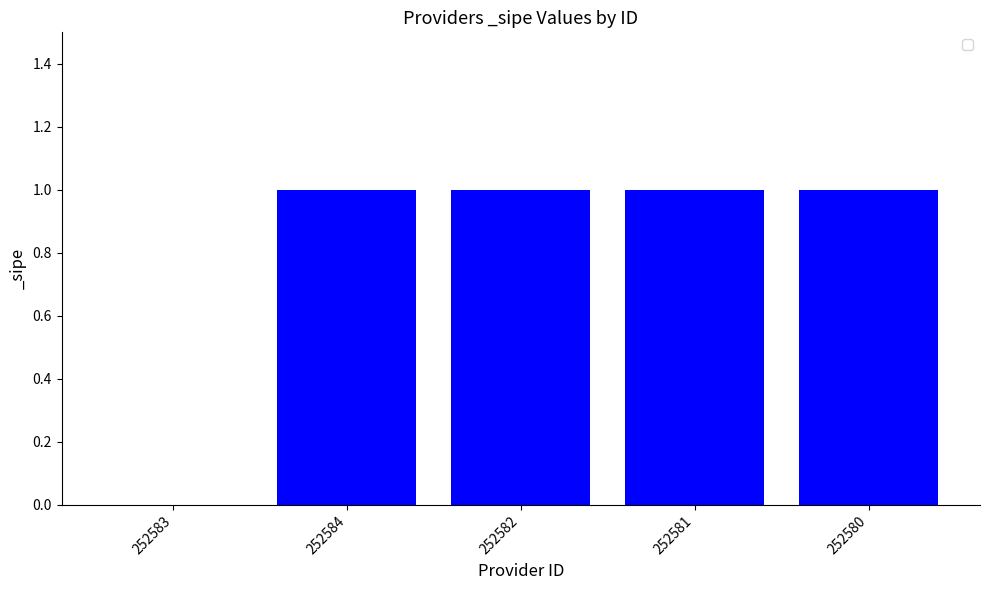

What is the average value?

1